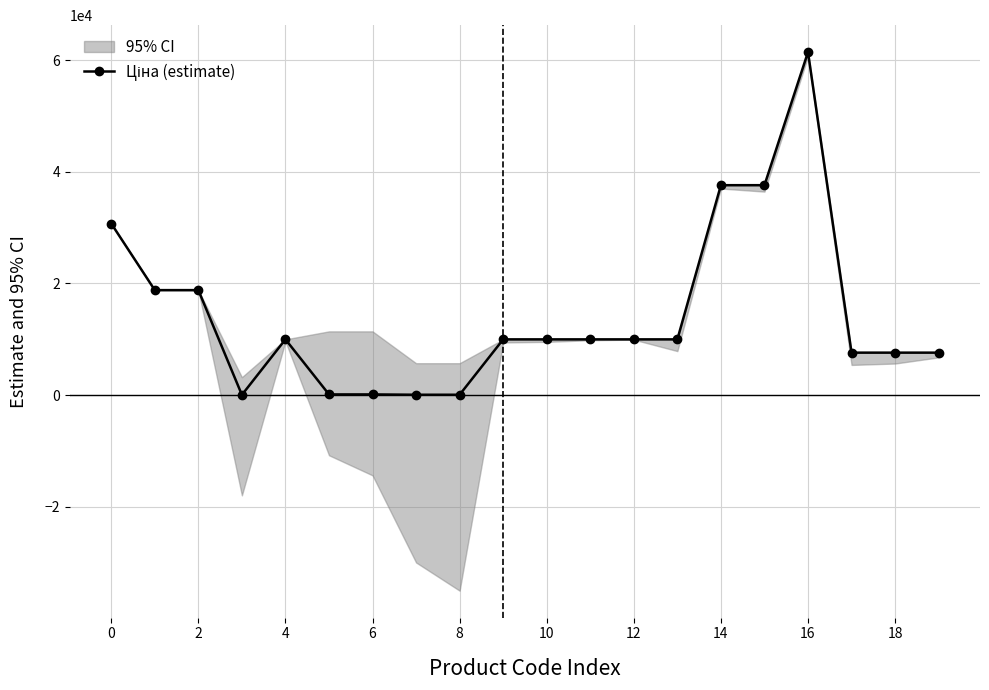

What is the label of the 8th point from the right?

12